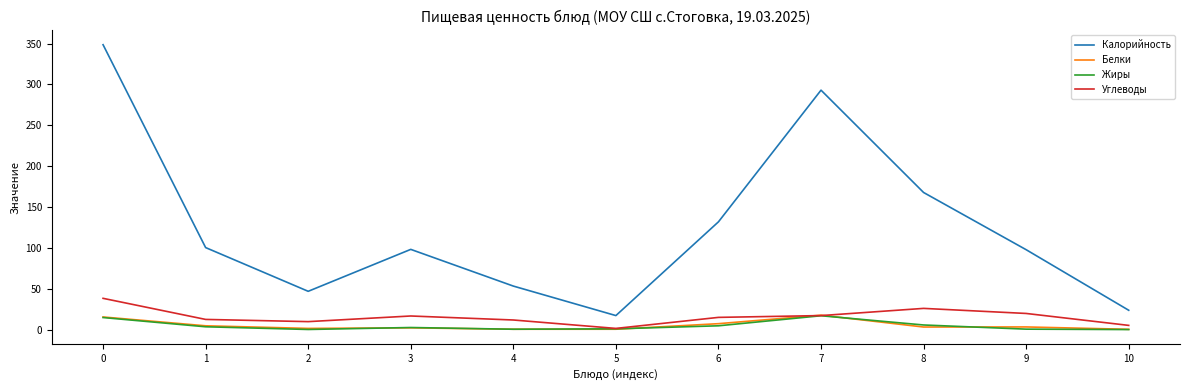

True or false: Калорийность and Жиры intersect in this chart.

False